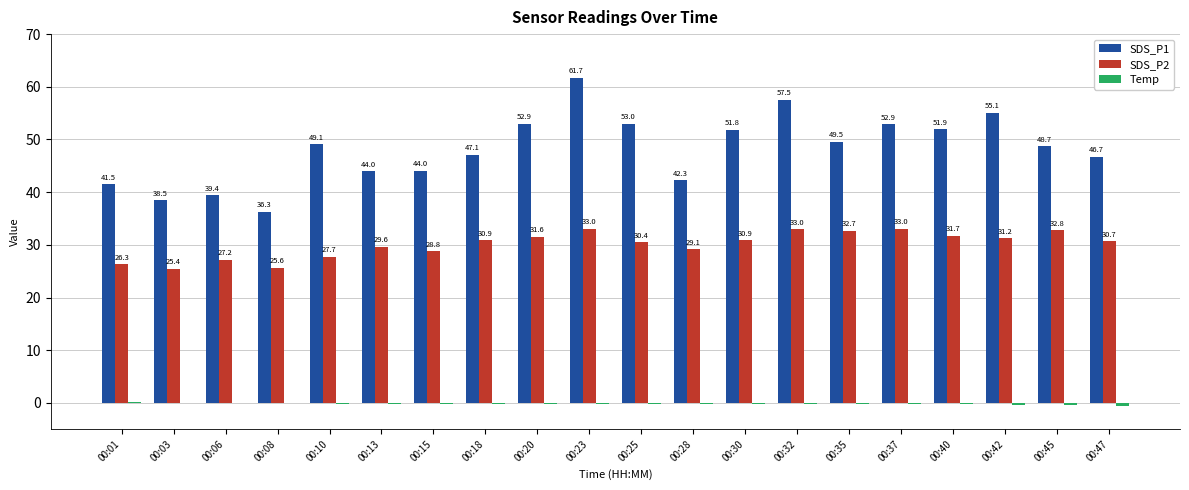

Which series changed the most between 00:06 and 00:45?

SDS_P1